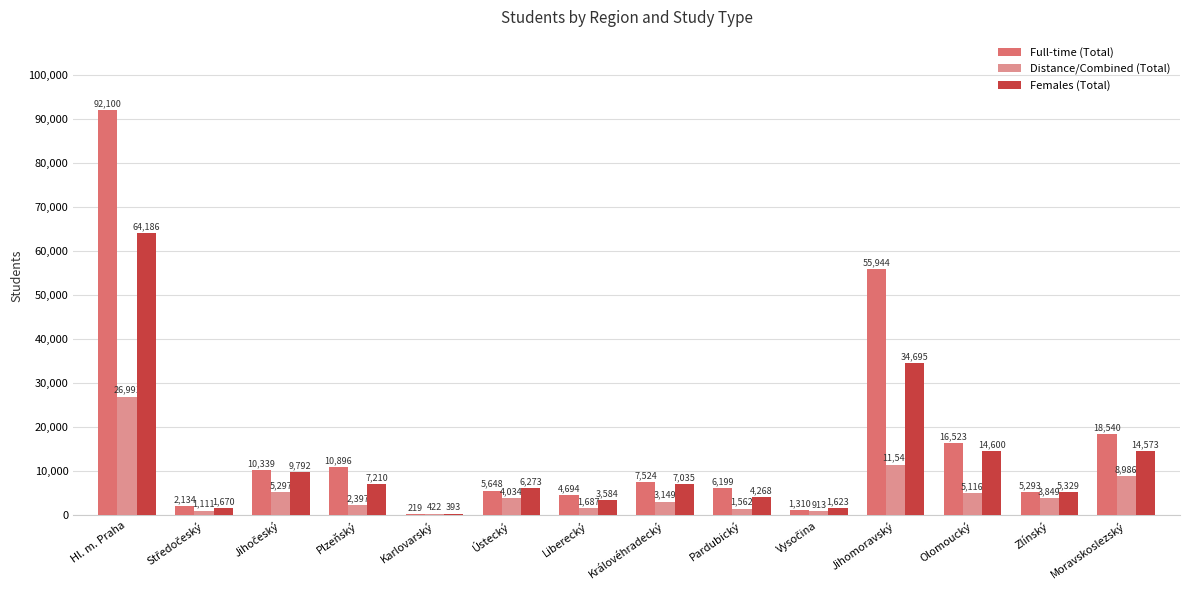

Between Plzeňský and Pardubický, which series saw the biggest shift?

Full-time (Total)